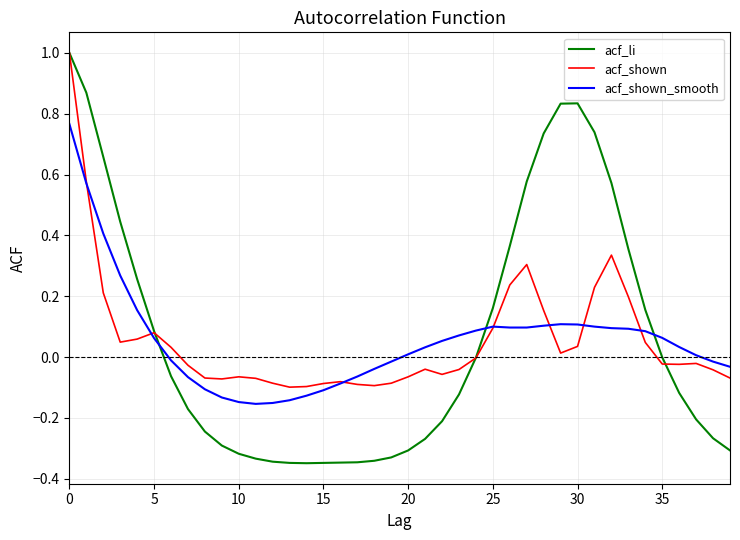

What is the greatest value displayed?

1.0